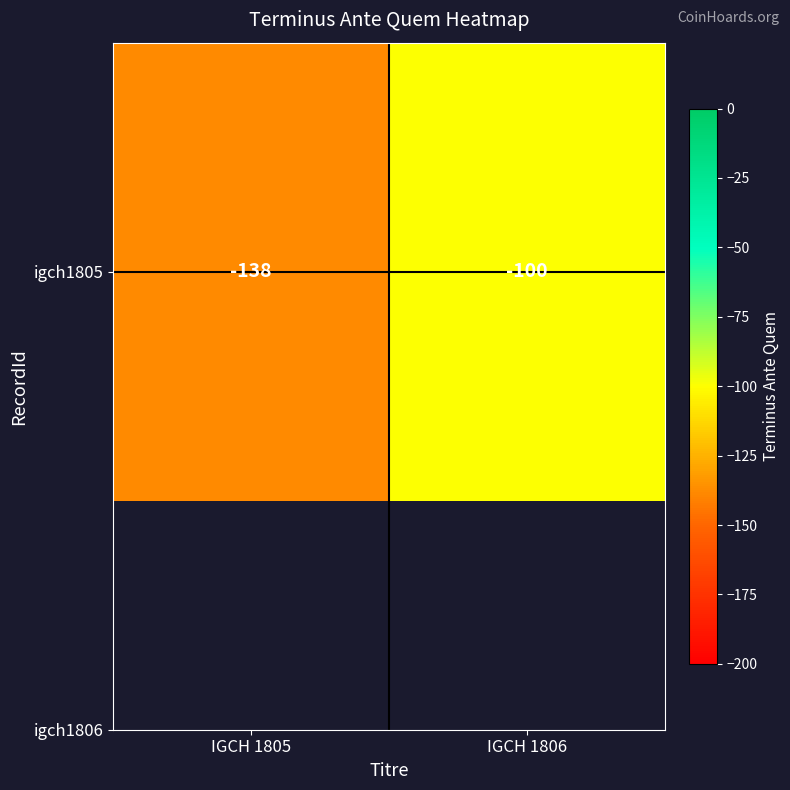

The chart shows a value of -100 at IGCH 1806. True or false?

True